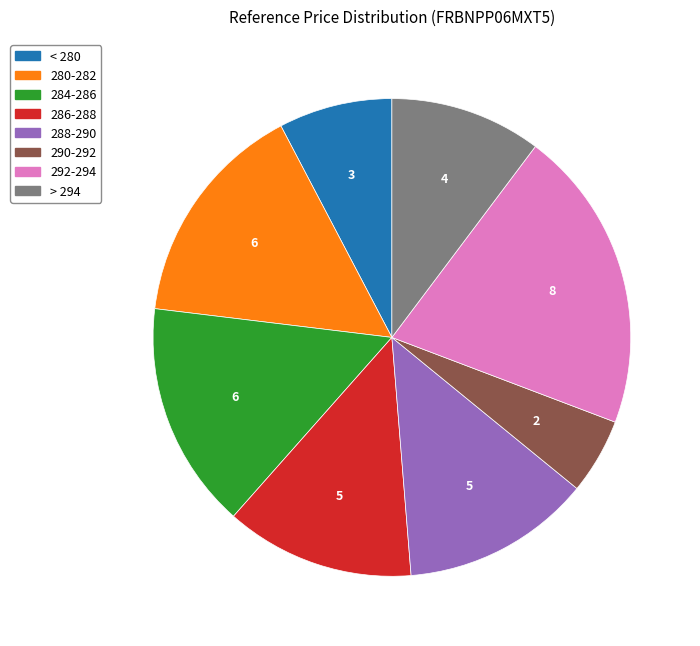

Does any single category account for the majority?

No